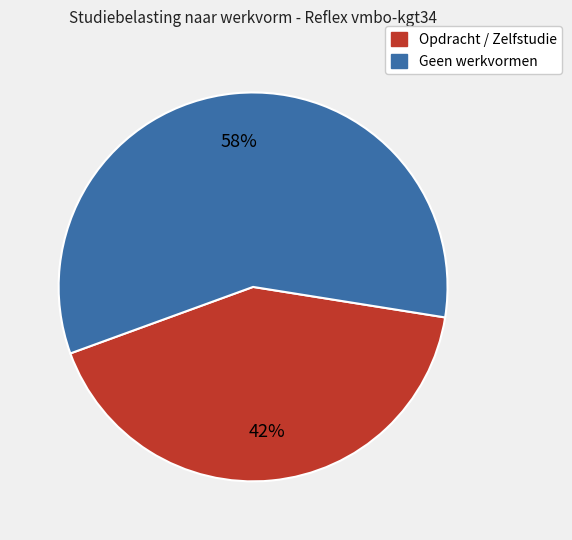

Is there any slice that represents more than half of the pie?

Yes